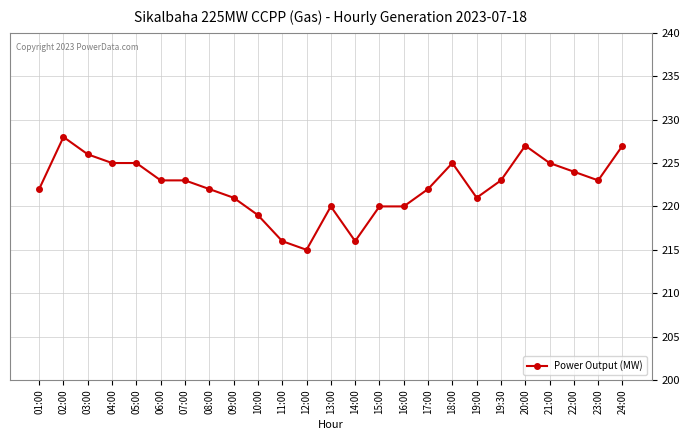

The value at 02:00 is 228. True or false?

True